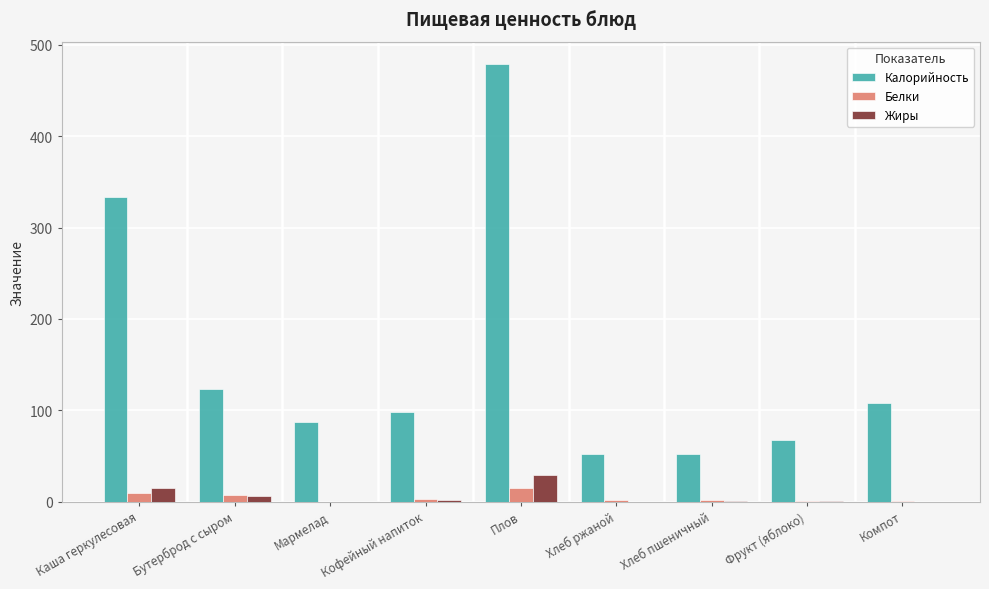

Which series changed the most between Плов and Фрукт (яблоко)?

Калорийность